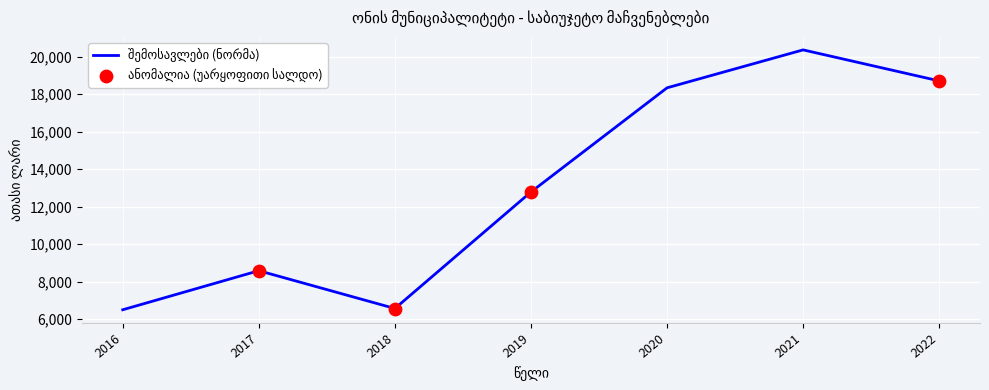

What is the difference between the second highest and second lowest values?

12140.2